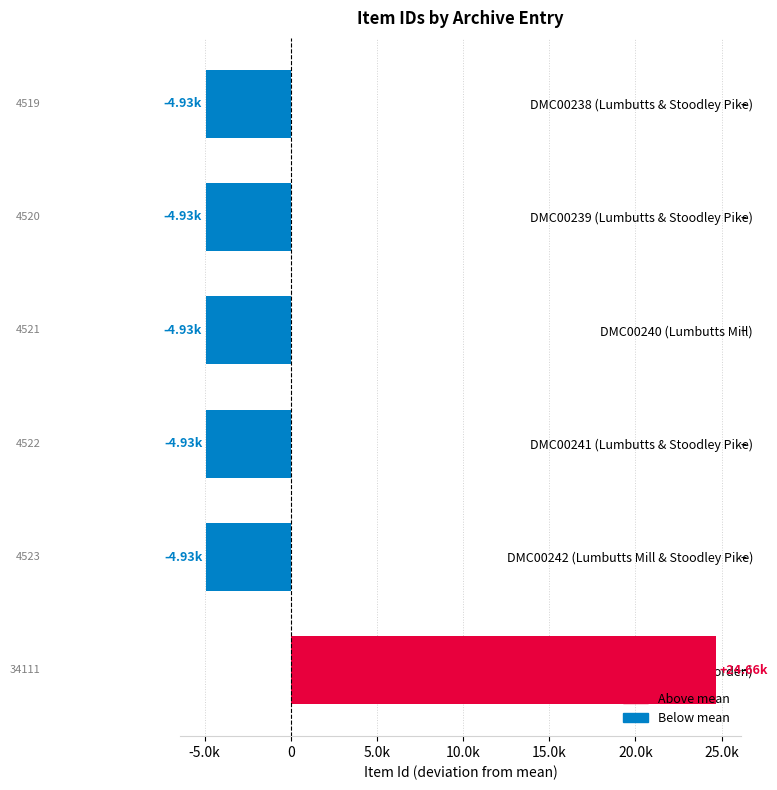

List the labels in order of value, smallest first.

DMC00238 (Lumbutts & Stoodley Pike), DMC00239 (Lumbutts & Stoodley Pike), DMC00240 (Lumbutts Mill), DMC00241 (Lumbutts & Stoodley Pike), DMC00242 (Lumbutts Mill & Stoodley Pike), PNH01436 (Lumbutts, Todmorden)